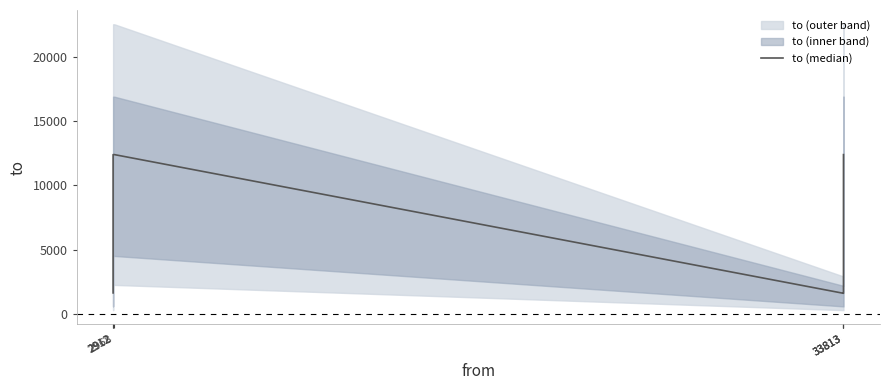

What is the sum of all values?

42037.6